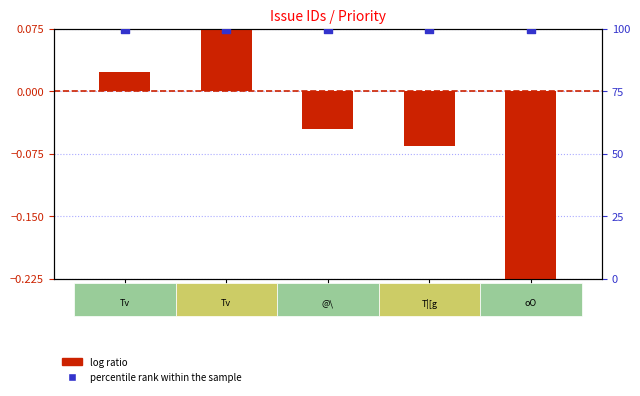

Which series contains the lowest Y value?

log ratio